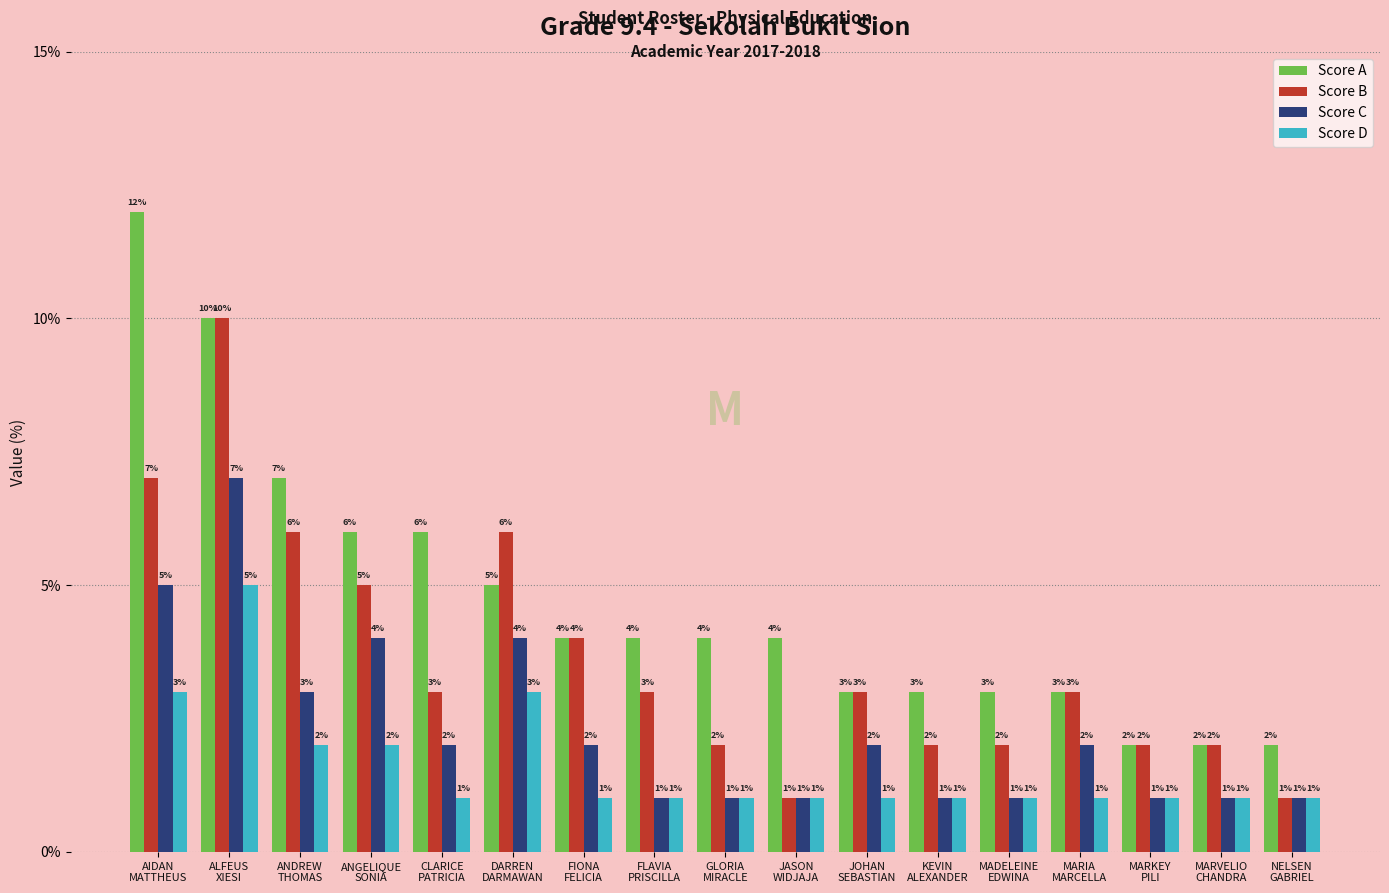

Read the Score A value at DARREN
DARMAWAN, to the nearest 5.

5